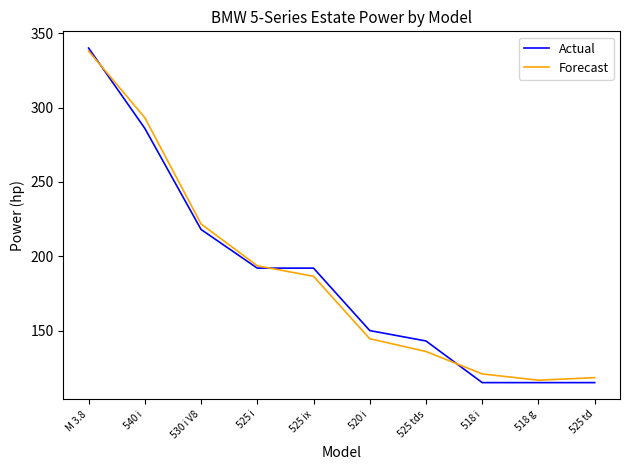

Which category has the highest value across all series?

M 3.8